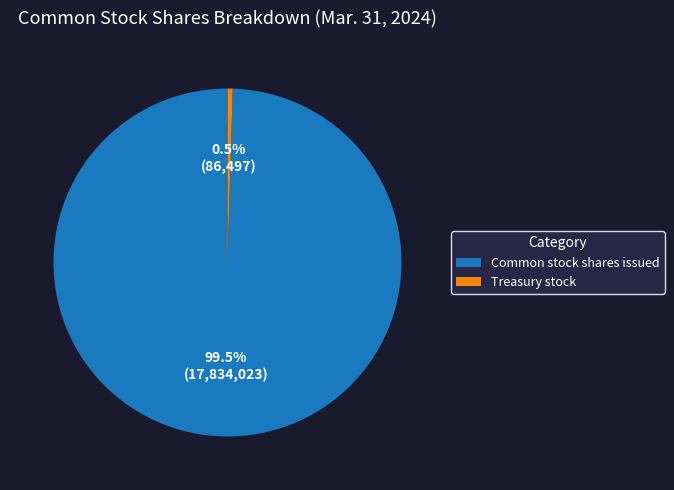

To the nearest percent, what is the combined percentage of Treasury stock and Common stock shares issued?

100%